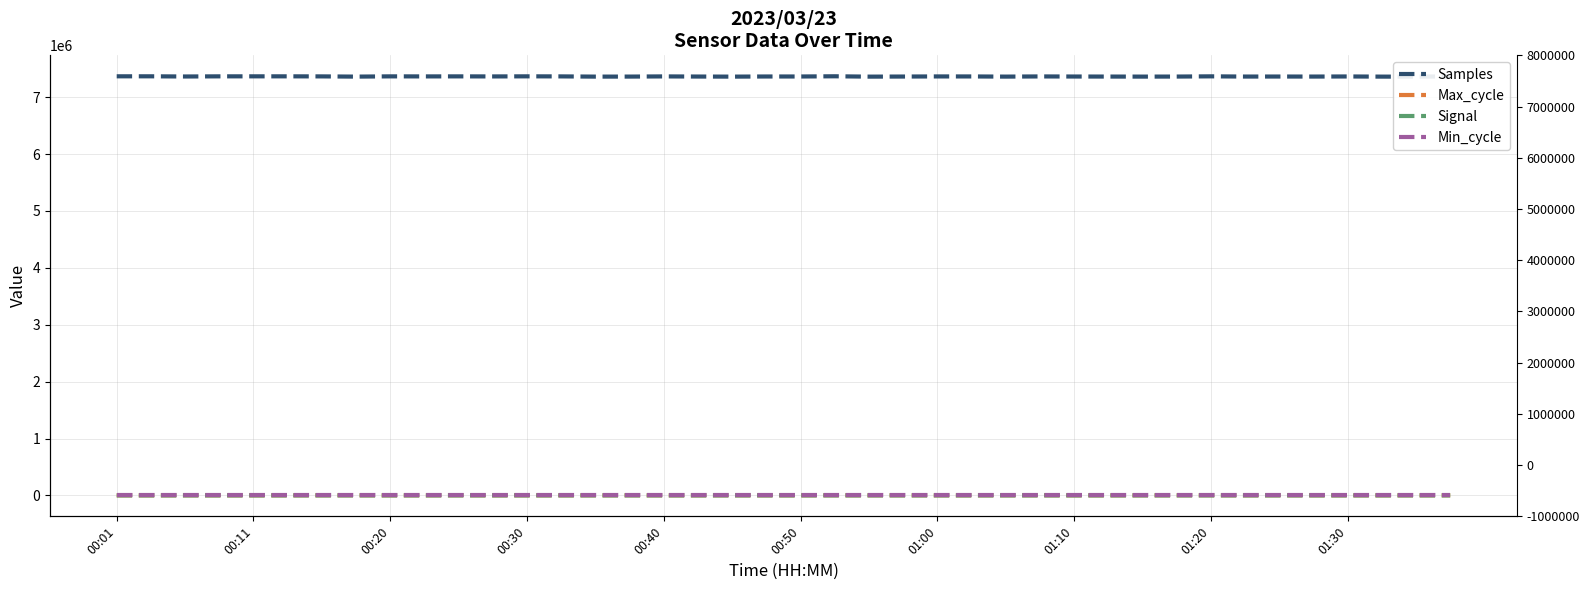

How many lines are shown in the chart?

4